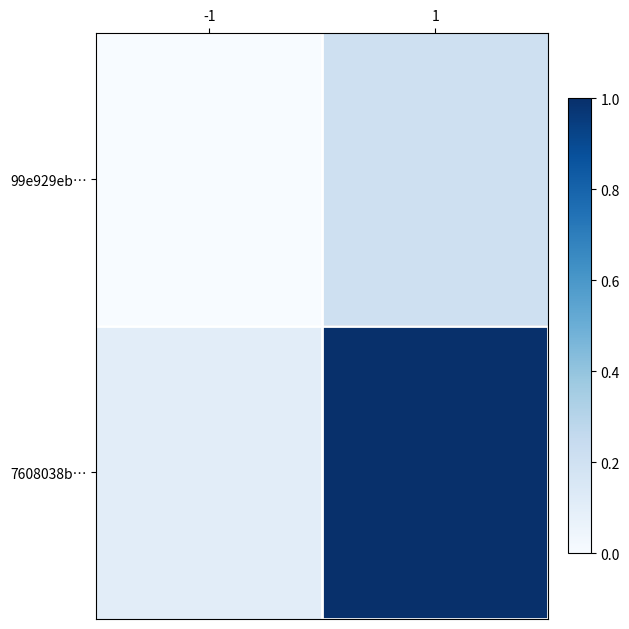

How many data points does each series have?

2